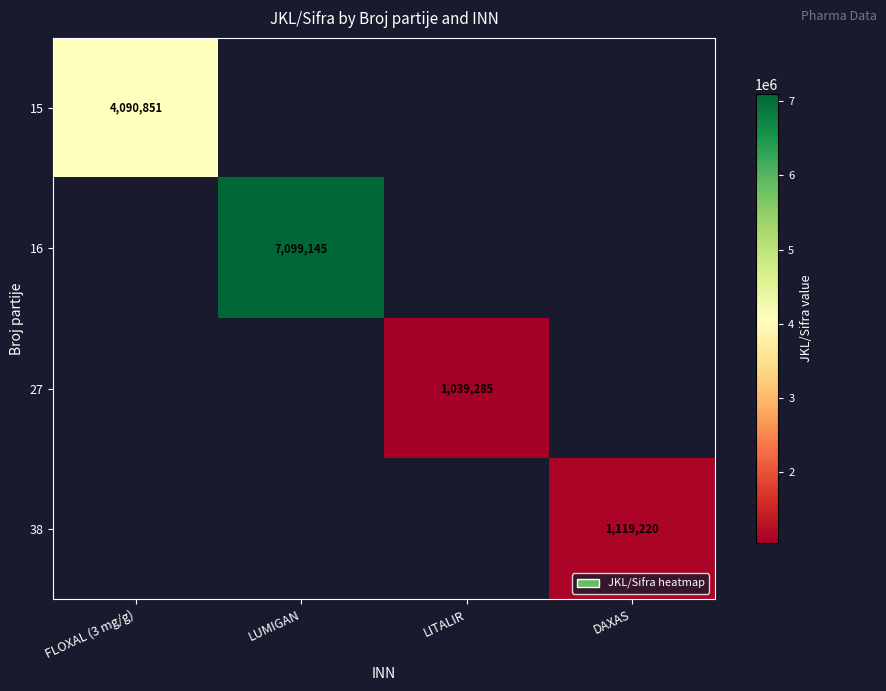

The value of 16 at LUMIGAN is 9814800. True or false?

False